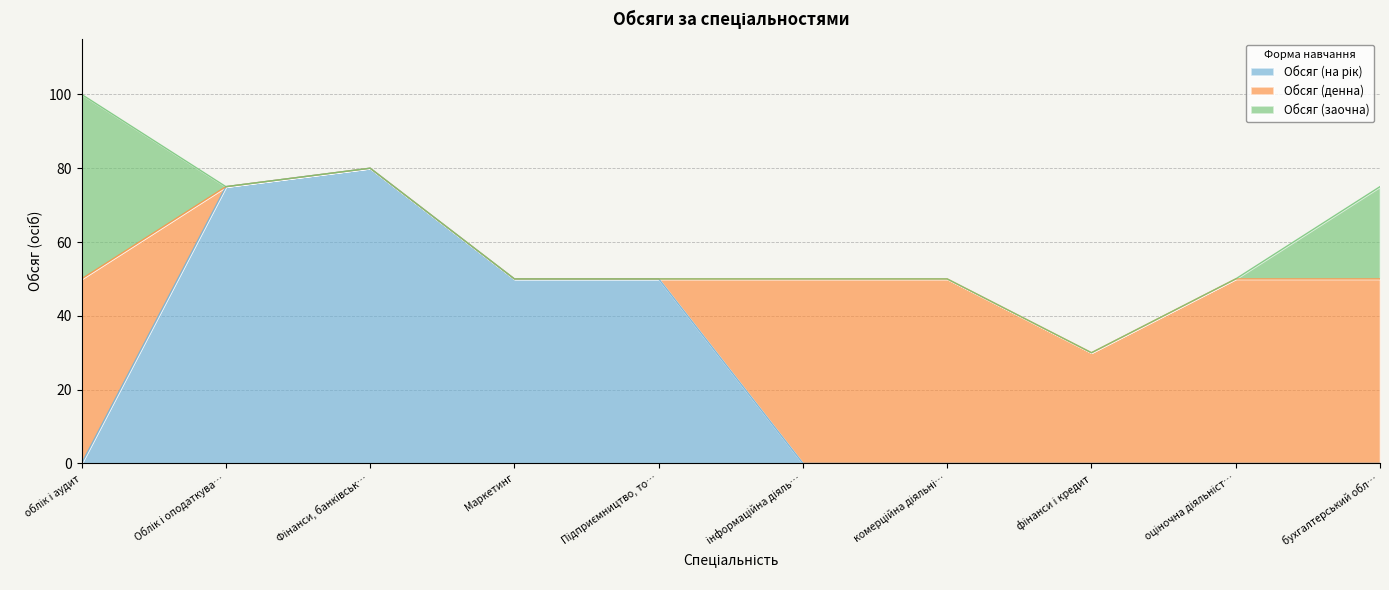

The Обсяг (денна) series shows 0 at Облік і оподаткування. True or false?

True